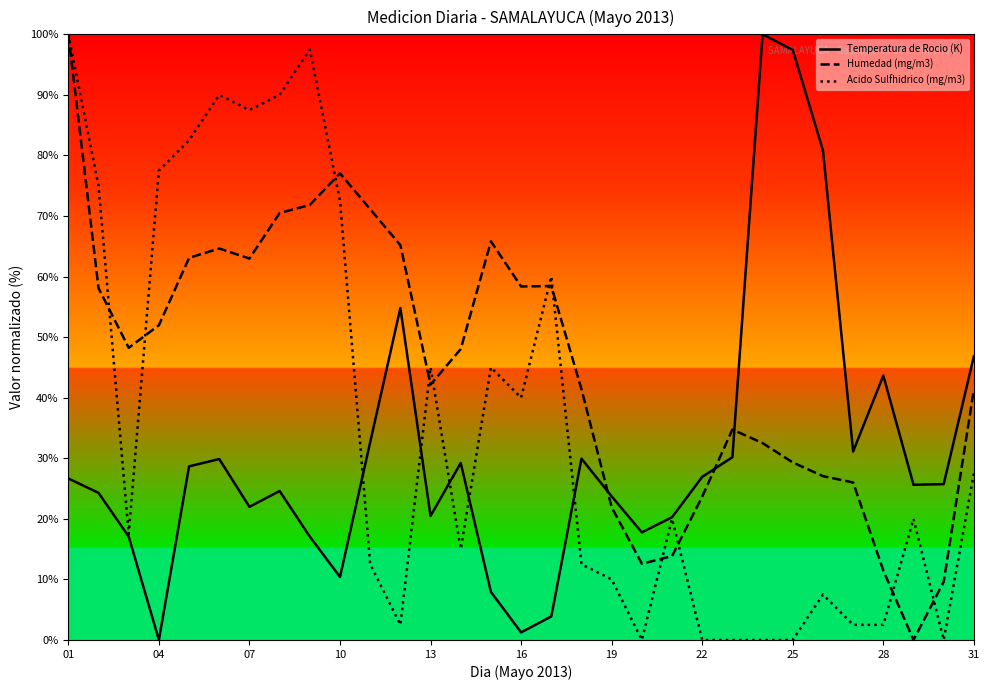

Which series has the largest total across all categories?

Humedad (mg/m3)